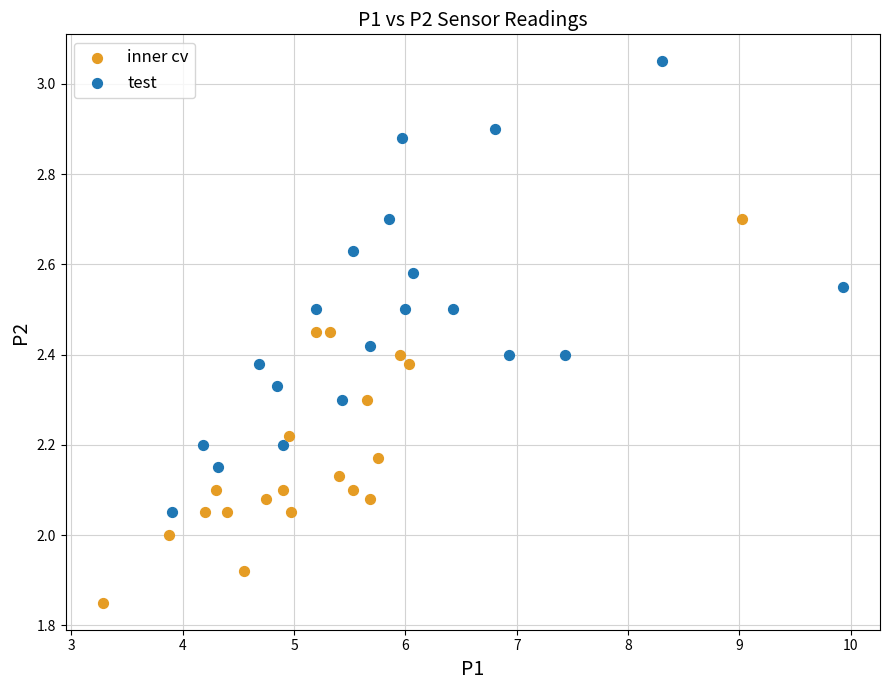

Which series reaches the minimum Y coordinate?

inner cv